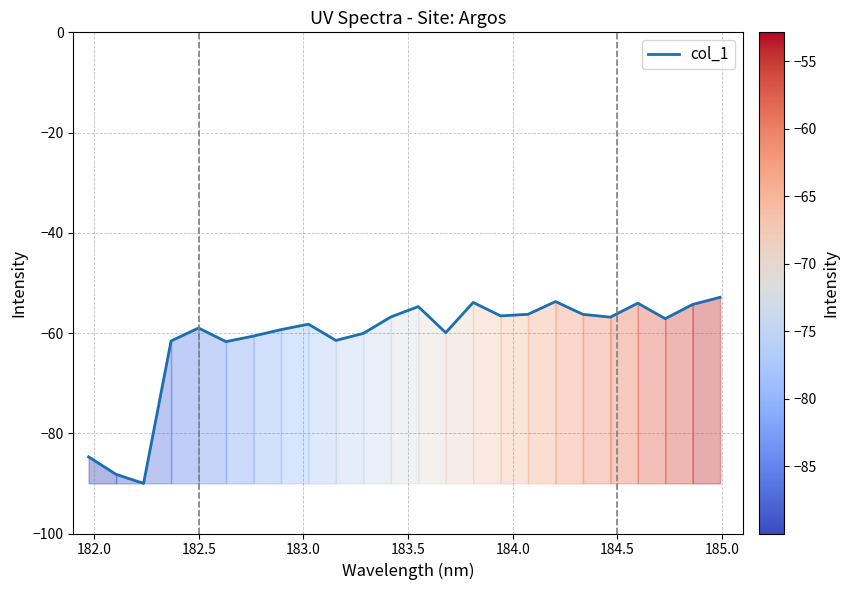

What is the greatest value displayed?

-52.9